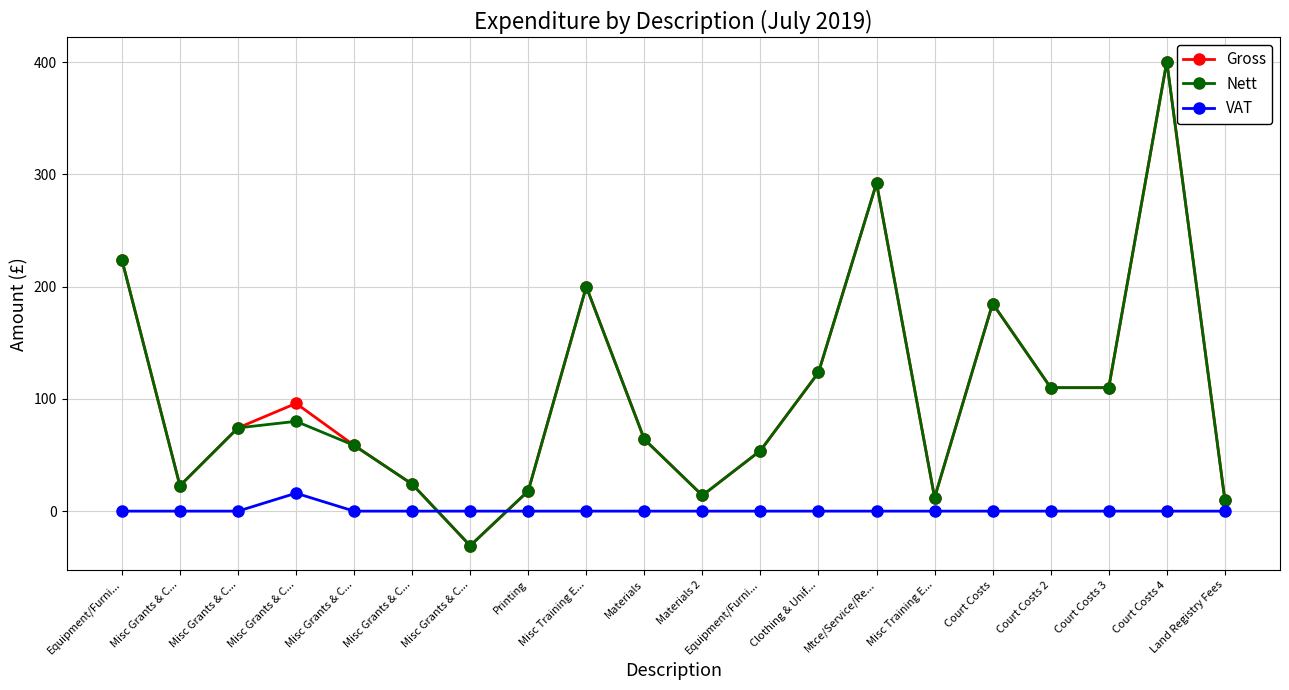

How many values in Nett are above zero?

19